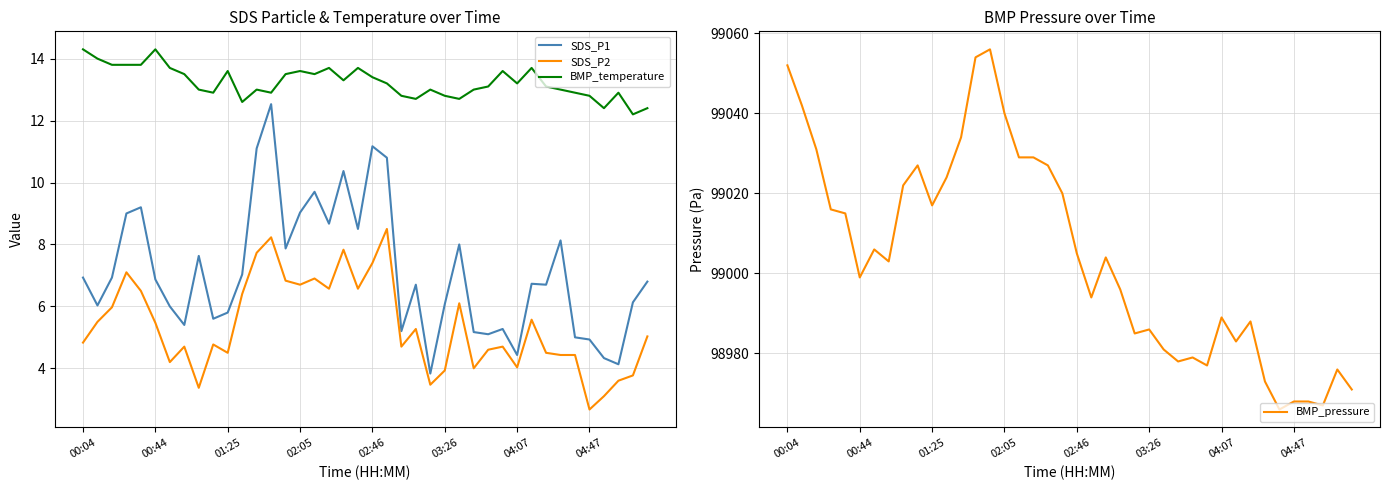

What is the approximate value of SDS_P1 at 14?

7.9